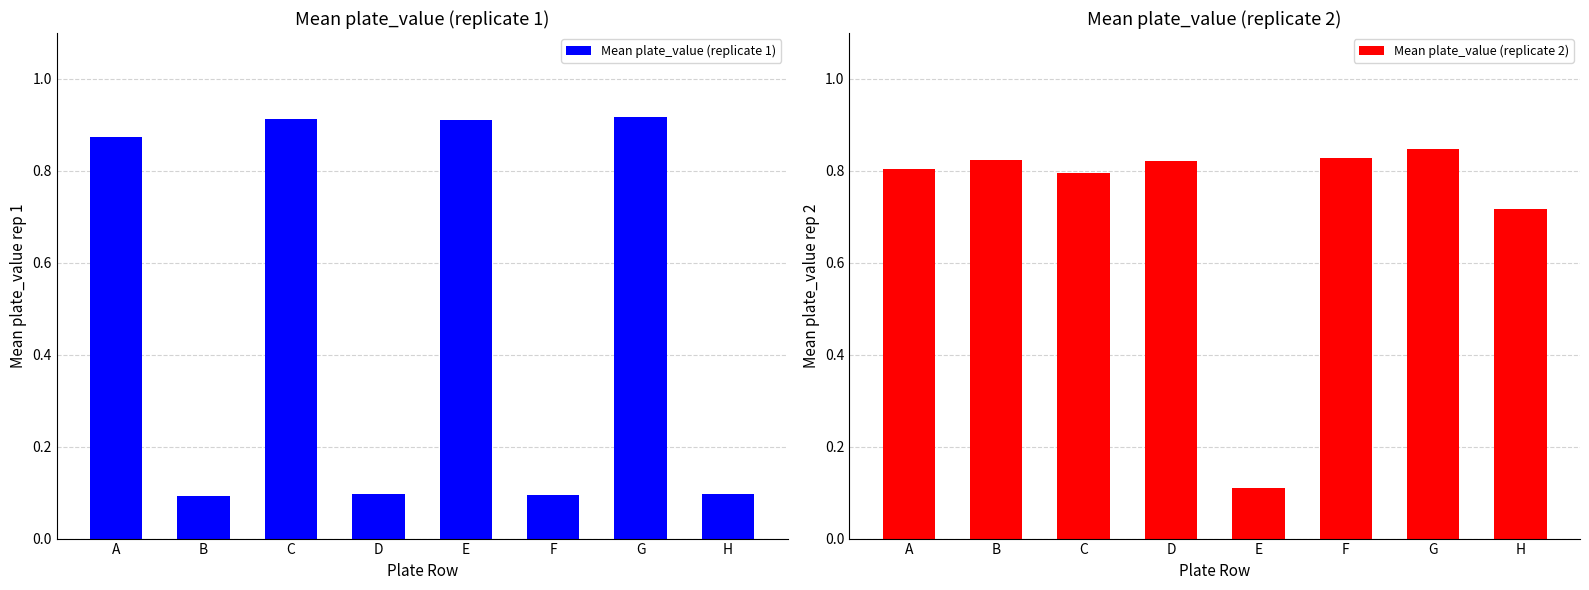

What is the difference between the Mean plate_value (replicate 1) values at E and F?

0.8